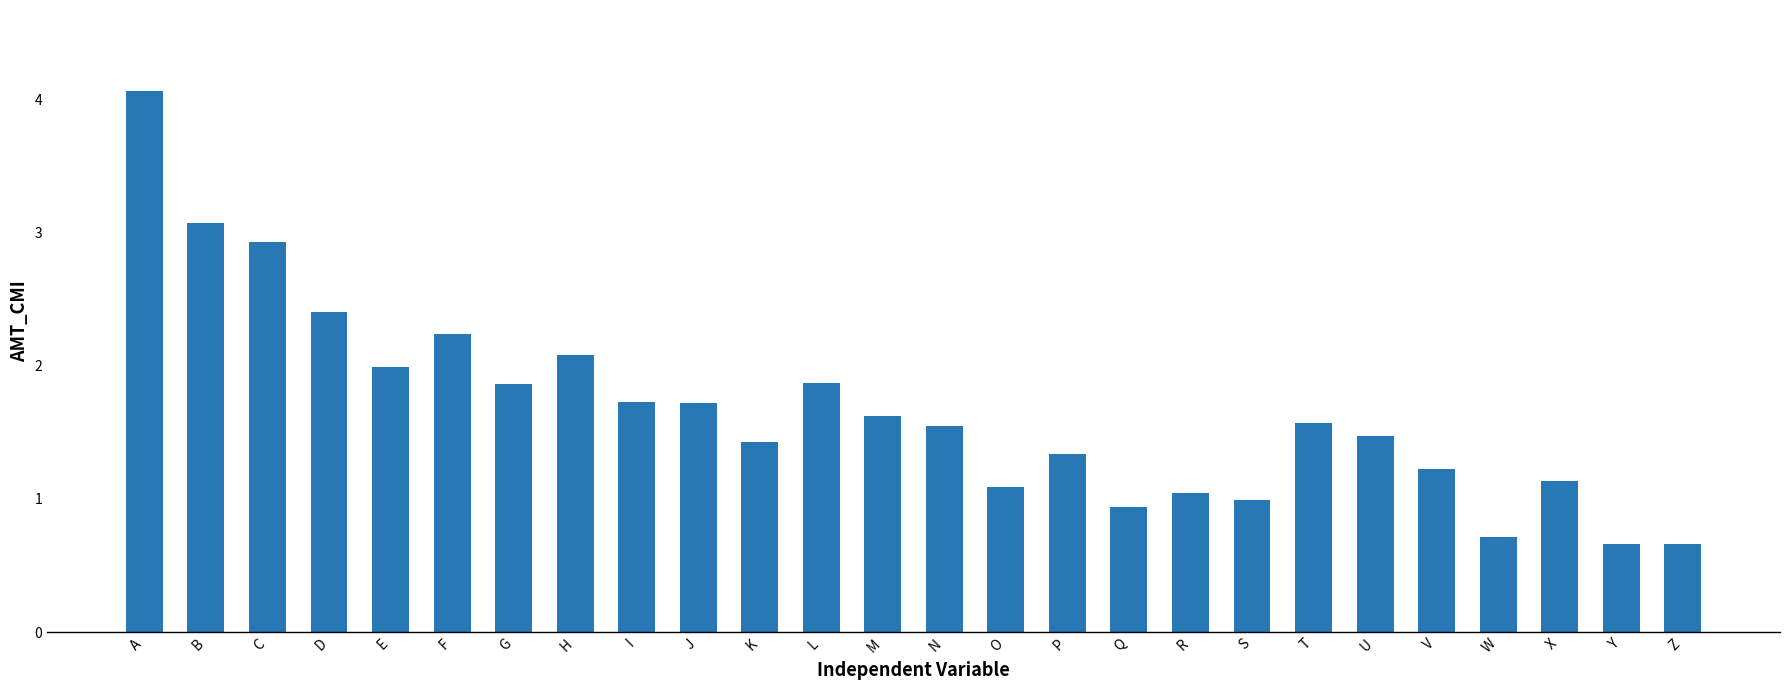

At which label does the data first exceed 1?

A